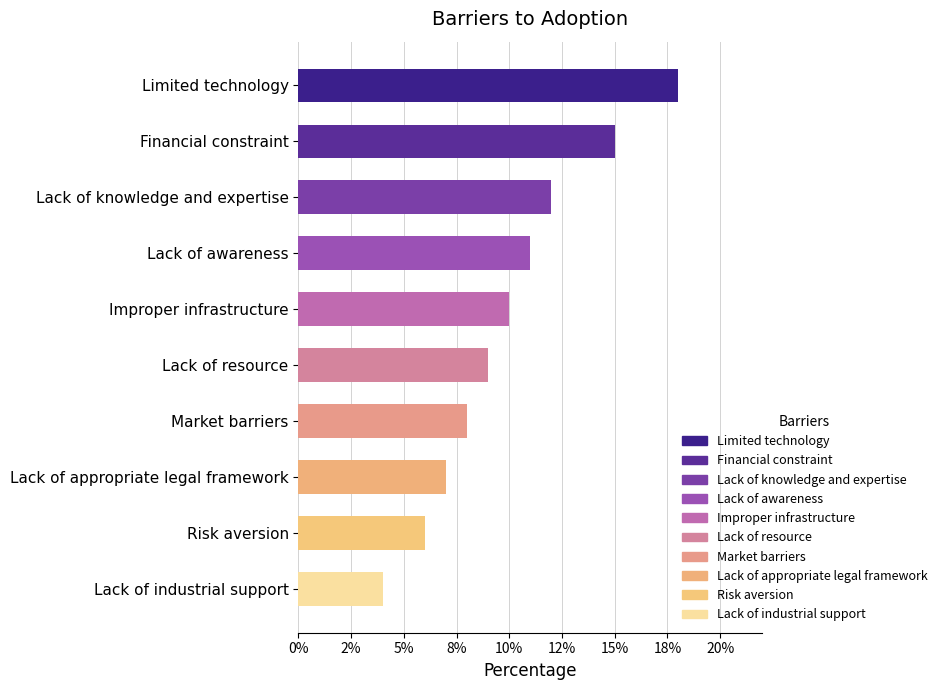

Rank the categories by value from highest to lowest.

Limited technology, Financial constraint, Lack of knowledge and expertise, Lack of awareness, Improper infrastructure, Lack of resource, Market barriers, Lack of appropriate legal framework, Risk aversion, Lack of industrial support